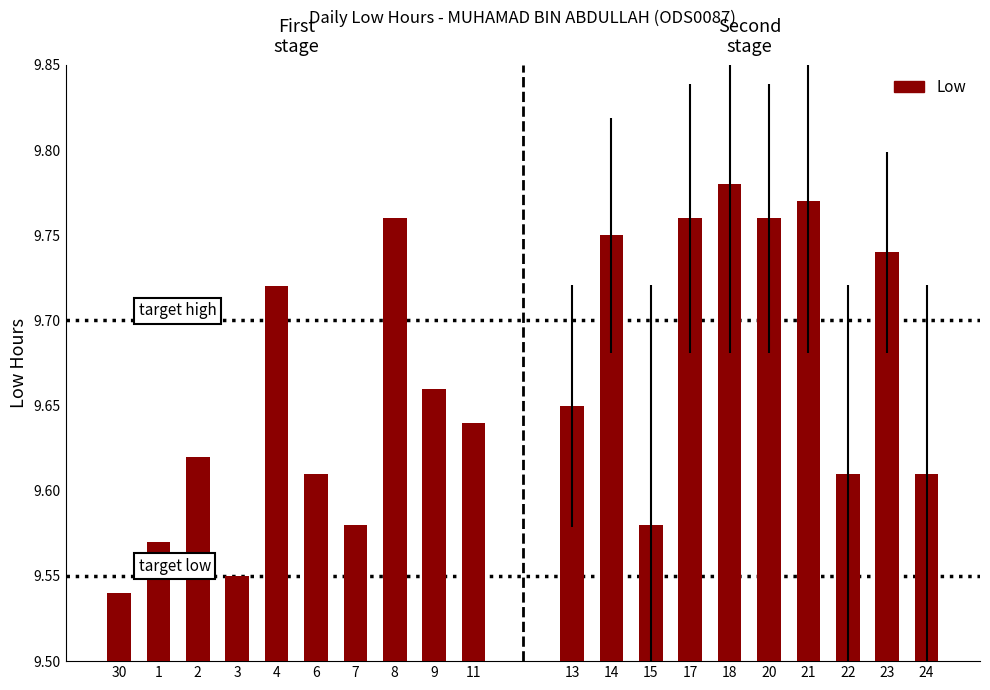

The chart shows a value of 15.2 at 7. True or false?

False